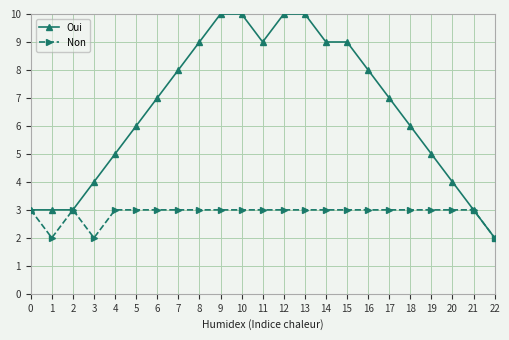

Which series has the largest total across all categories?

Oui